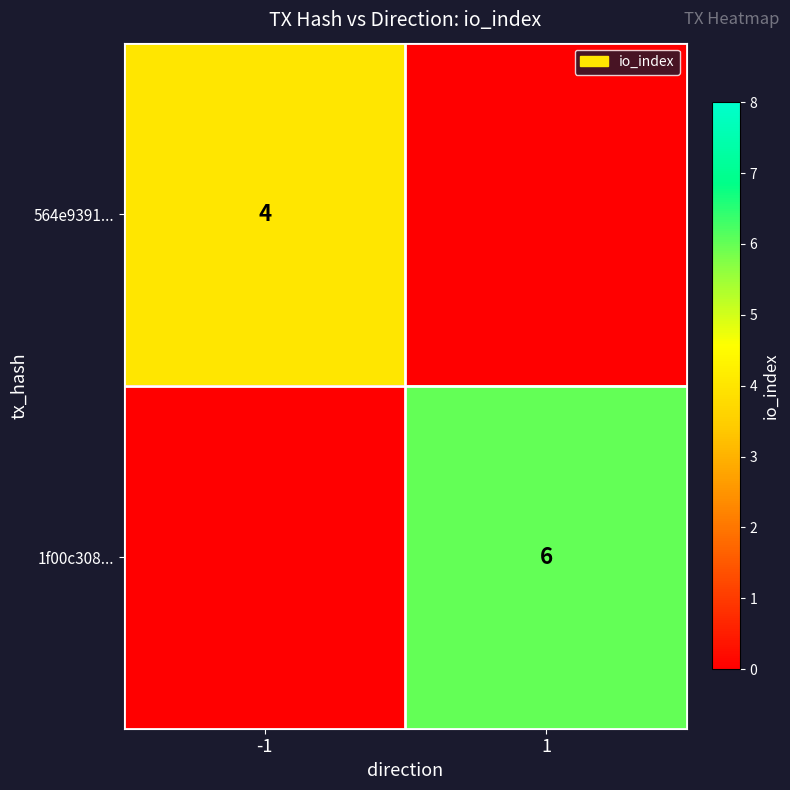

The value of 564e9391... at -1 is 3. True or false?

False